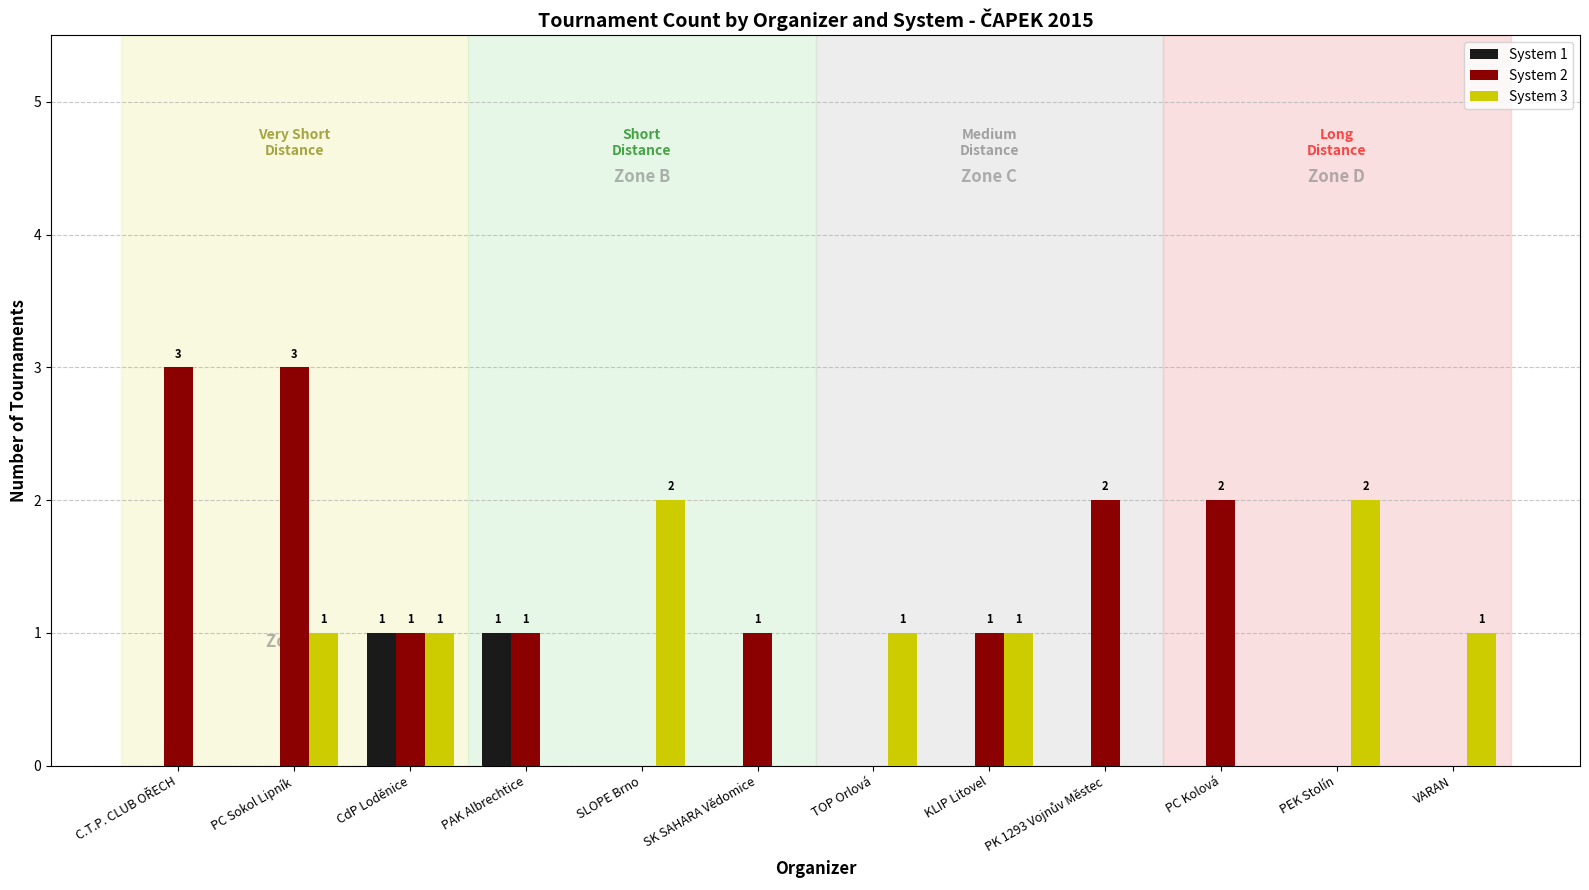

What is the maximum value shown in the chart?

3